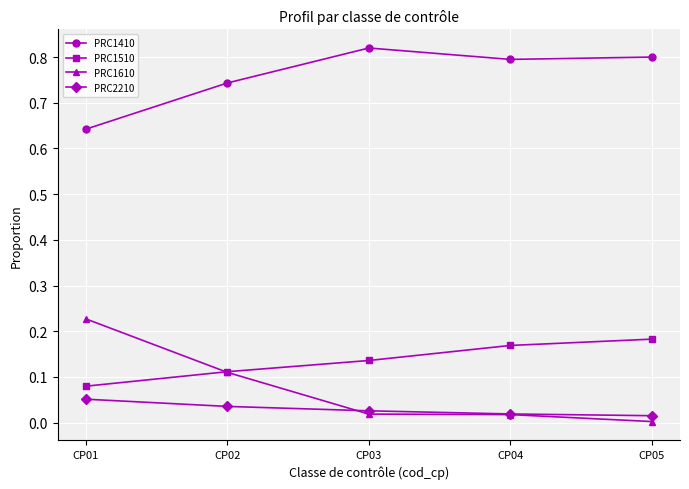

Rank the categories by PRC1510 value from highest to lowest.

CP05, CP04, CP03, CP02, CP01